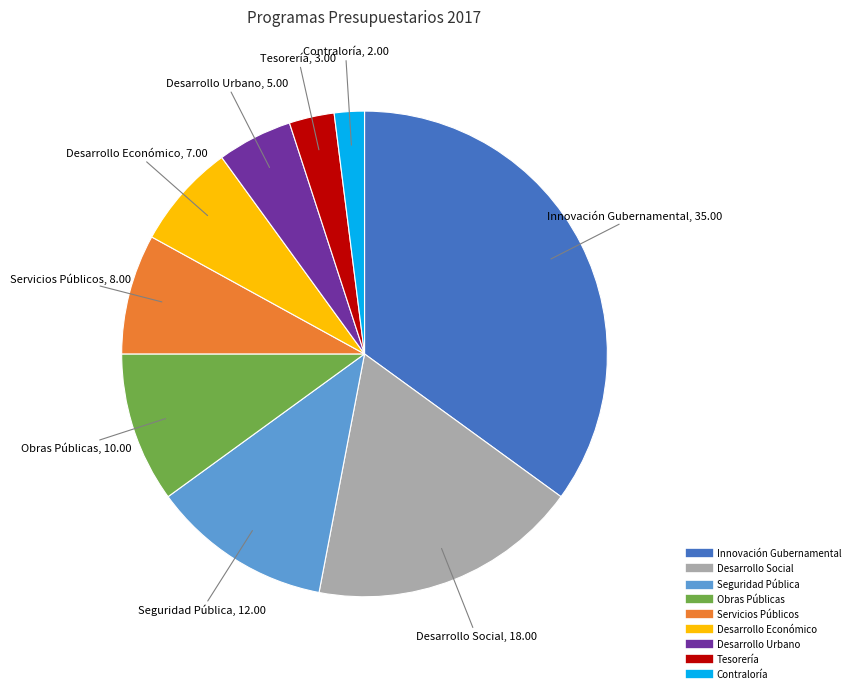

Does Servicios Públicos account for over 50% of the chart?

No